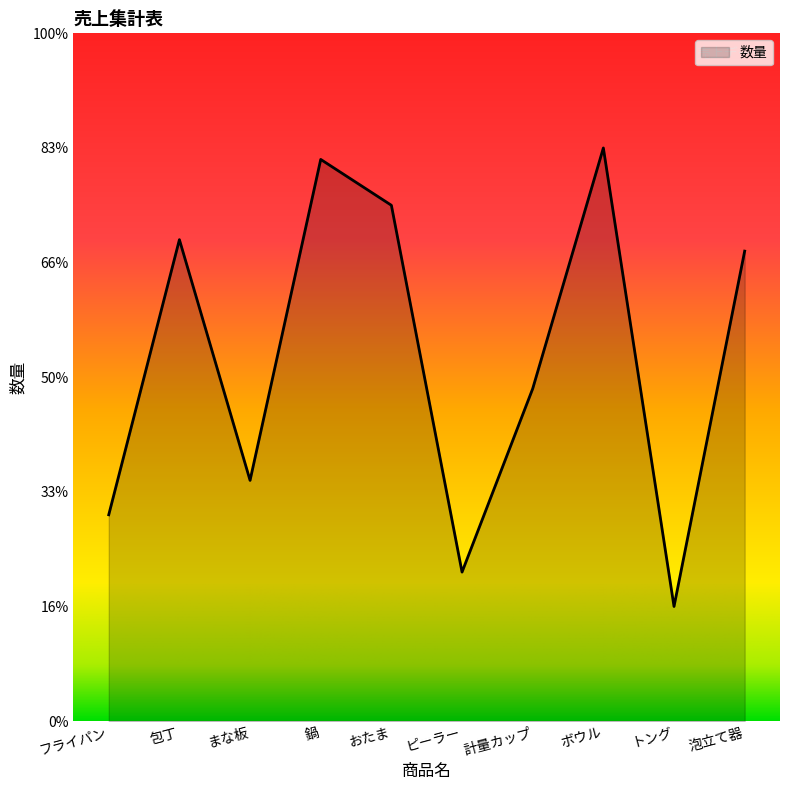

Rank the categories by value from highest to lowest.

ボウル, 鍋, おたま, 包丁, 泡立て器, 計量カップ, まな板, フライパン, ピーラー, トング